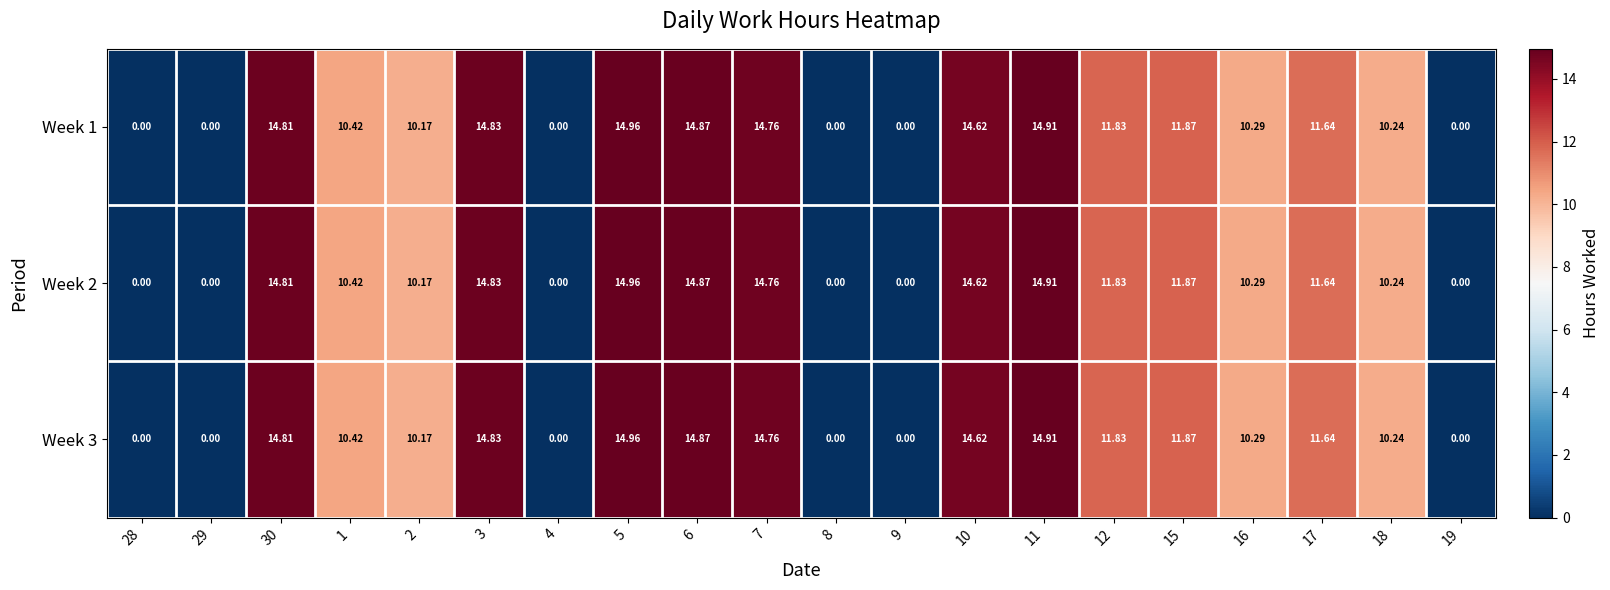

Is the value of Week 3 at 28 greater than the value of Week 1 at 6?

No